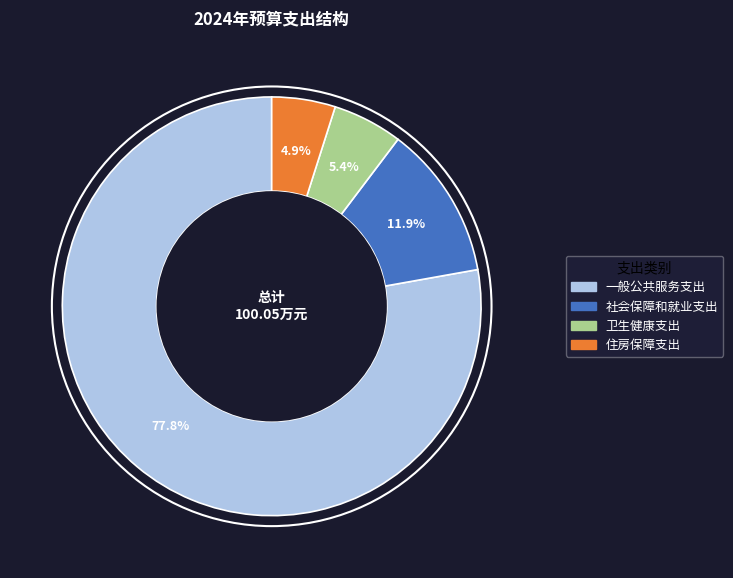

What is the largest slice in the pie chart?

一般公共服务支出